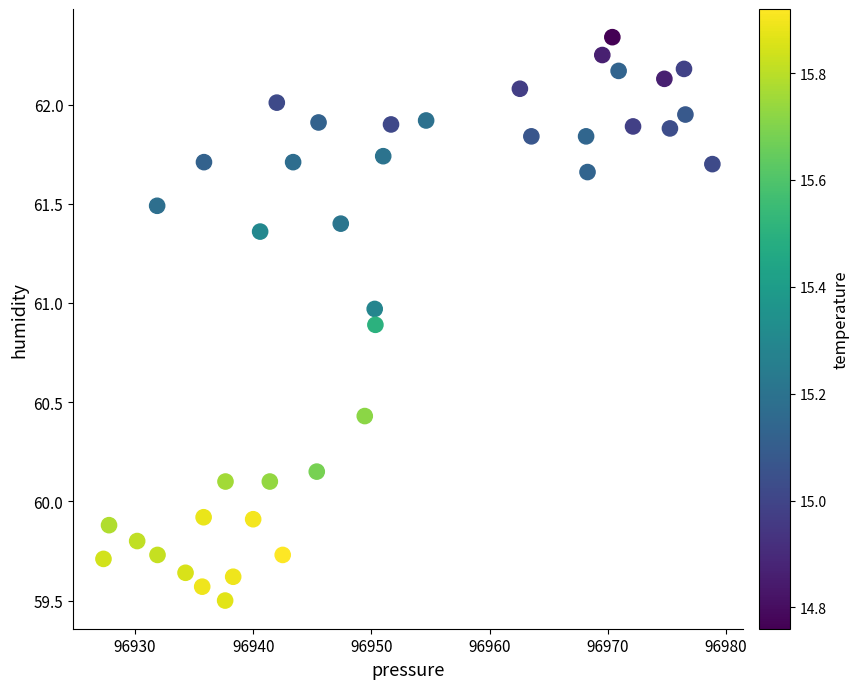

What is the range of Y values (max minus min)?

2.8